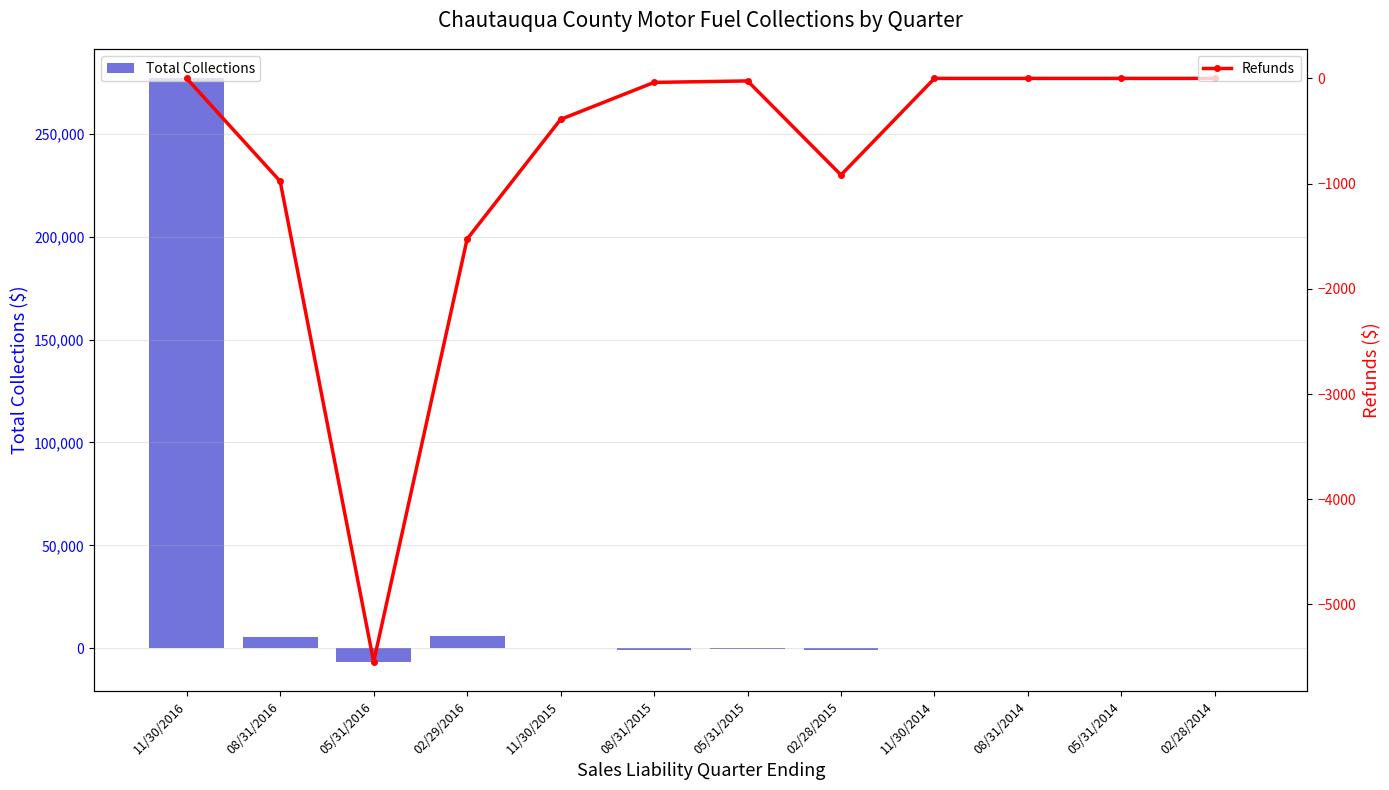

Rank the categories by Refunds value from lowest to highest.

05/31/2016, 02/29/2016, 08/31/2016, 02/28/2015, 11/30/2015, 08/31/2015, 05/31/2015, 11/30/2016, 11/30/2014, 08/31/2014, 05/31/2014, 02/28/2014